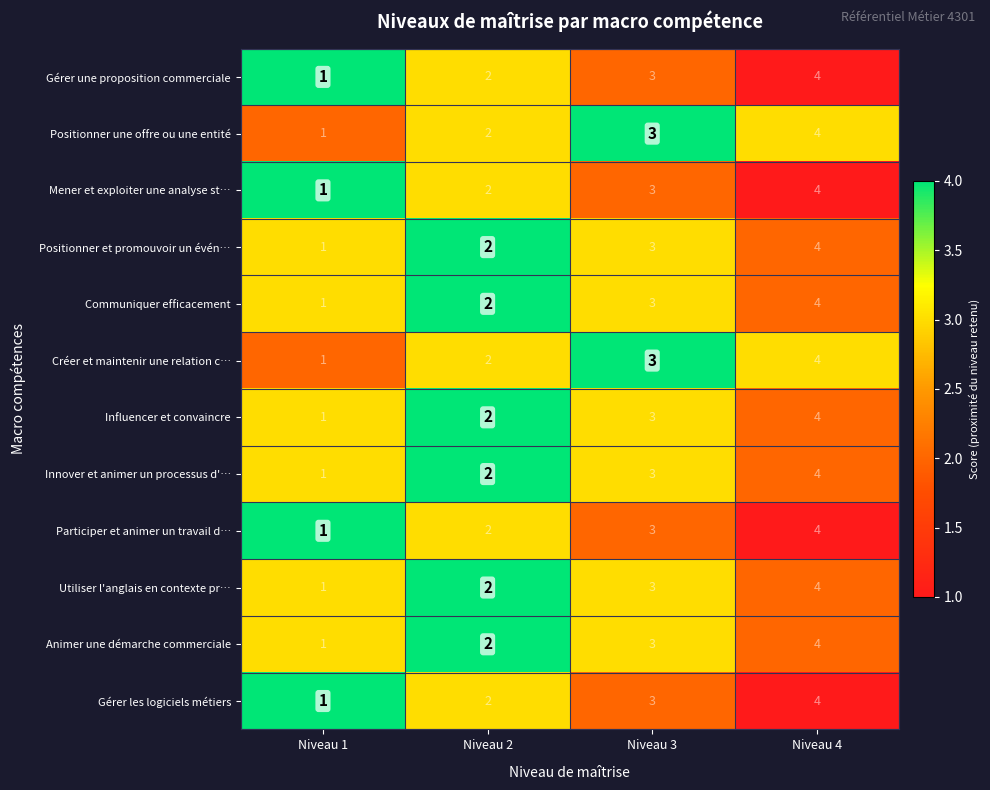

Count the Mener et exploiter une analyse st… values in the range 2 to 4.

3